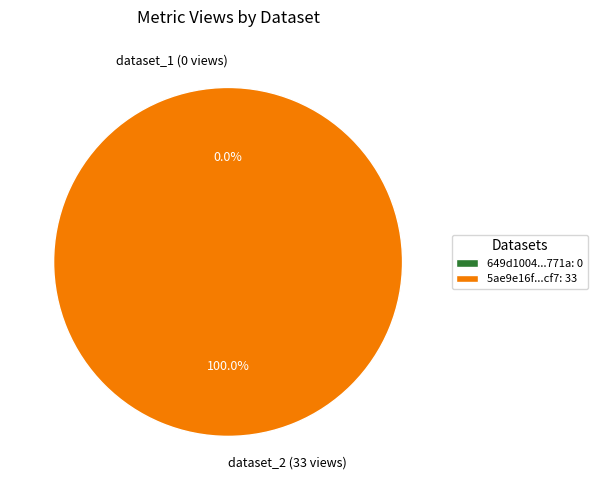

To the nearest percent, what is the difference between the 5ae9e16fc8d8c9146d44ccf7 and 649d1004078190ea9221771a slice percentages?

100%